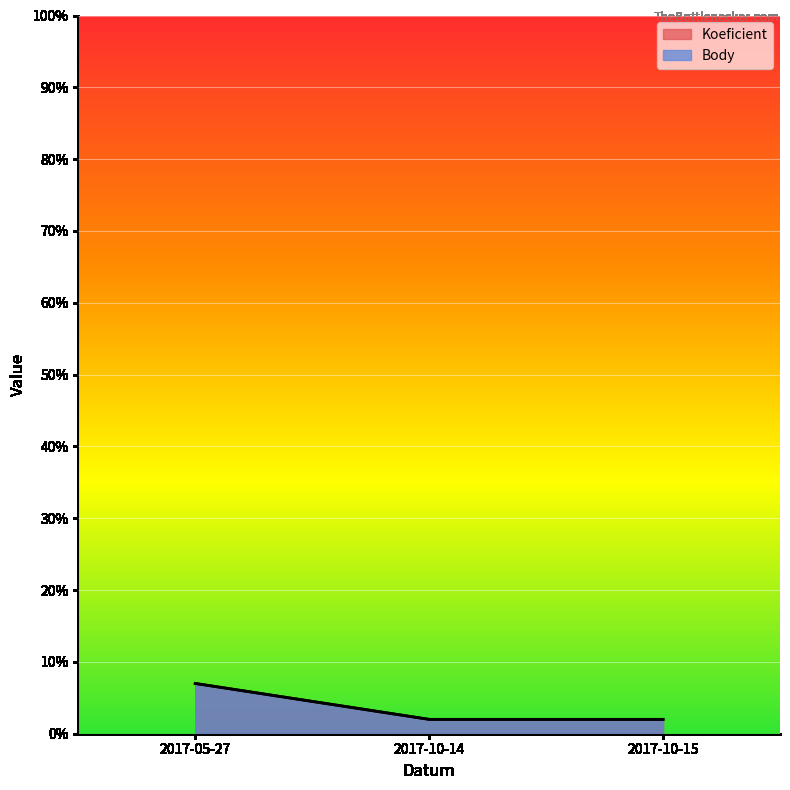

List the labels in order of Body value, largest first.

2017-05-27, 2017-10-14, 2017-10-15